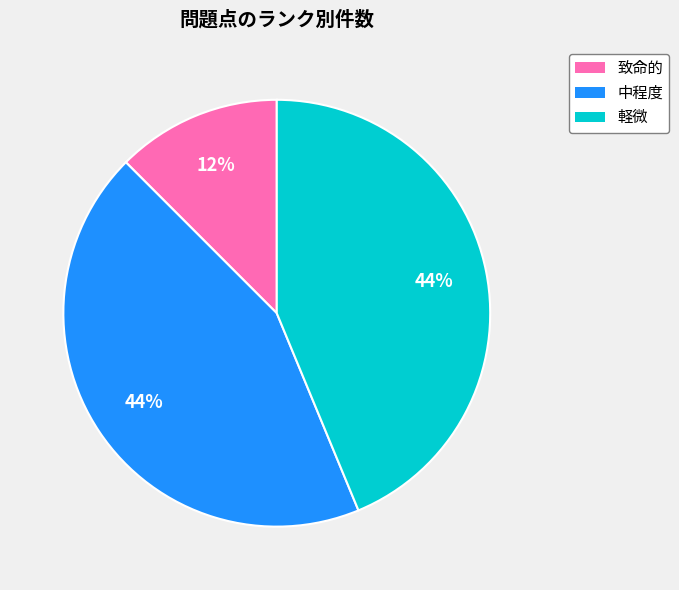

Which slice is the smallest?

致命的